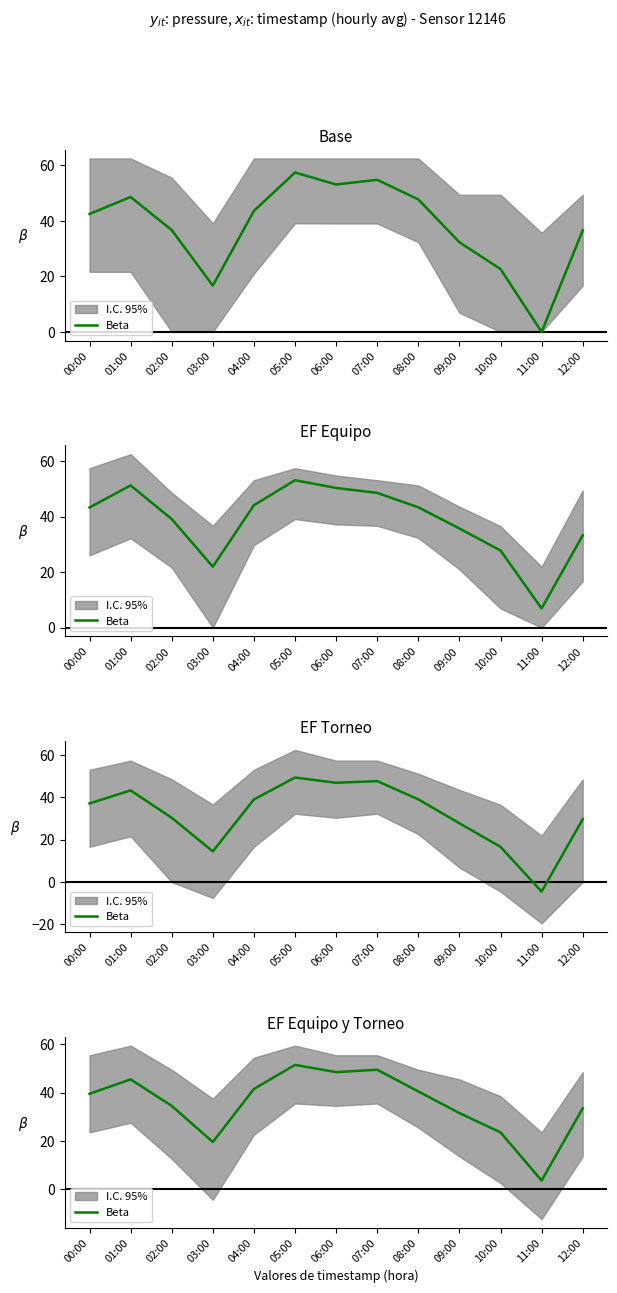

What is the value of the 7th point from the left?

48.5